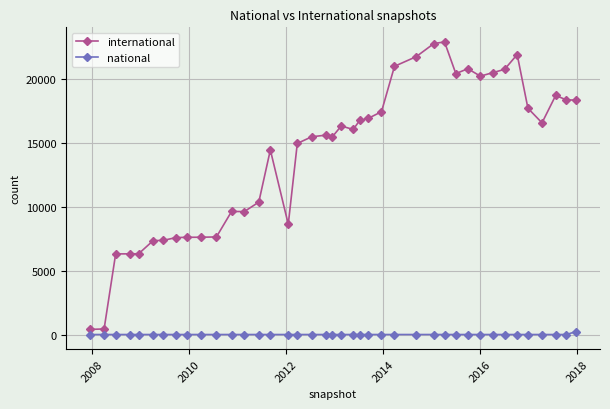

True or false: international has more than 2 points higher than both neighbors.

True